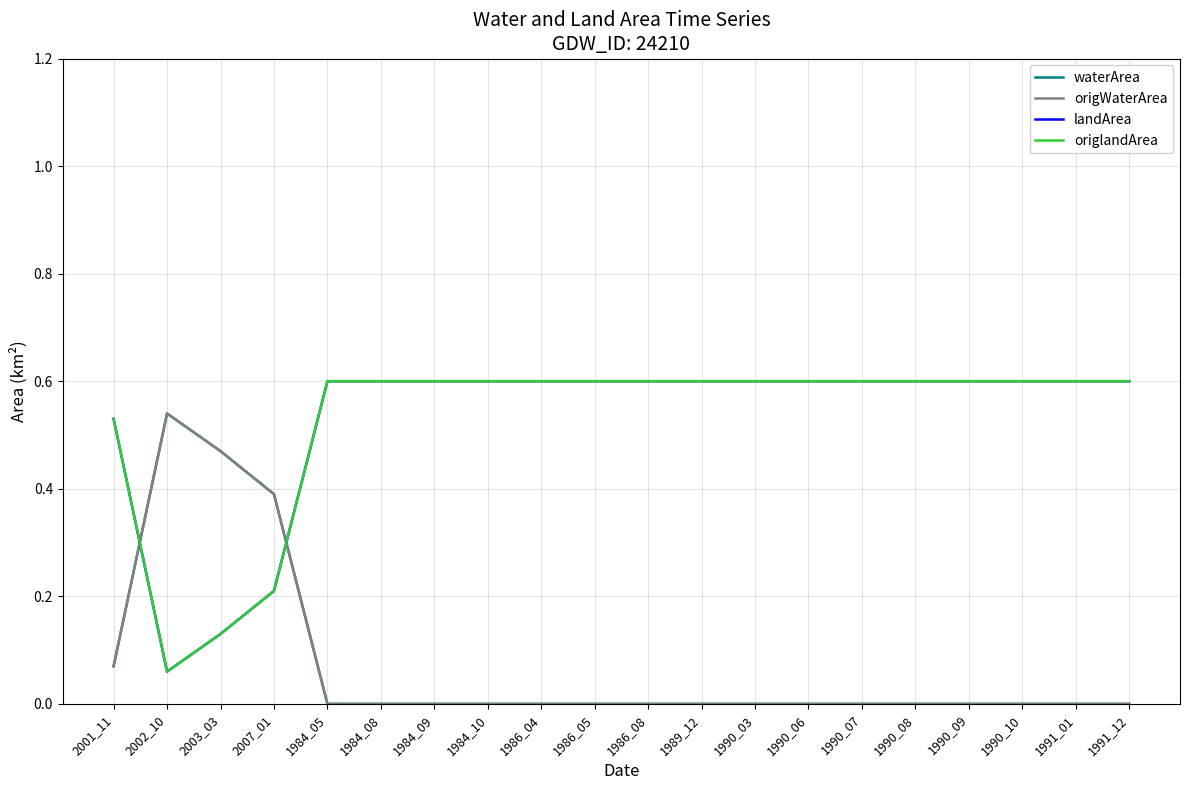

In waterArea, how many points are higher than both neighbors (excluding endpoints)?

1